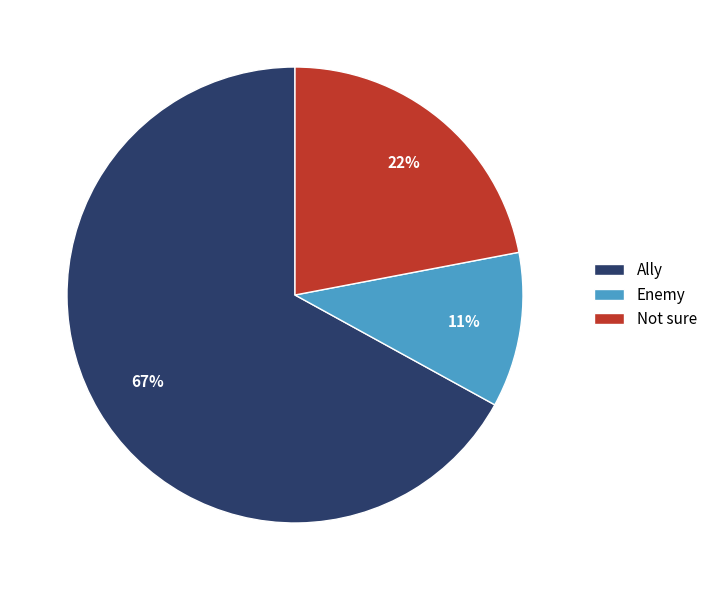

How many segments does this pie chart have?

3